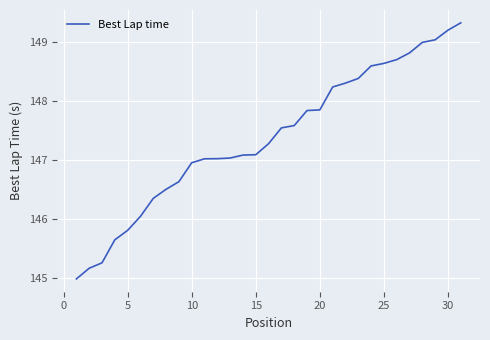

How many lines are shown in the chart?

1